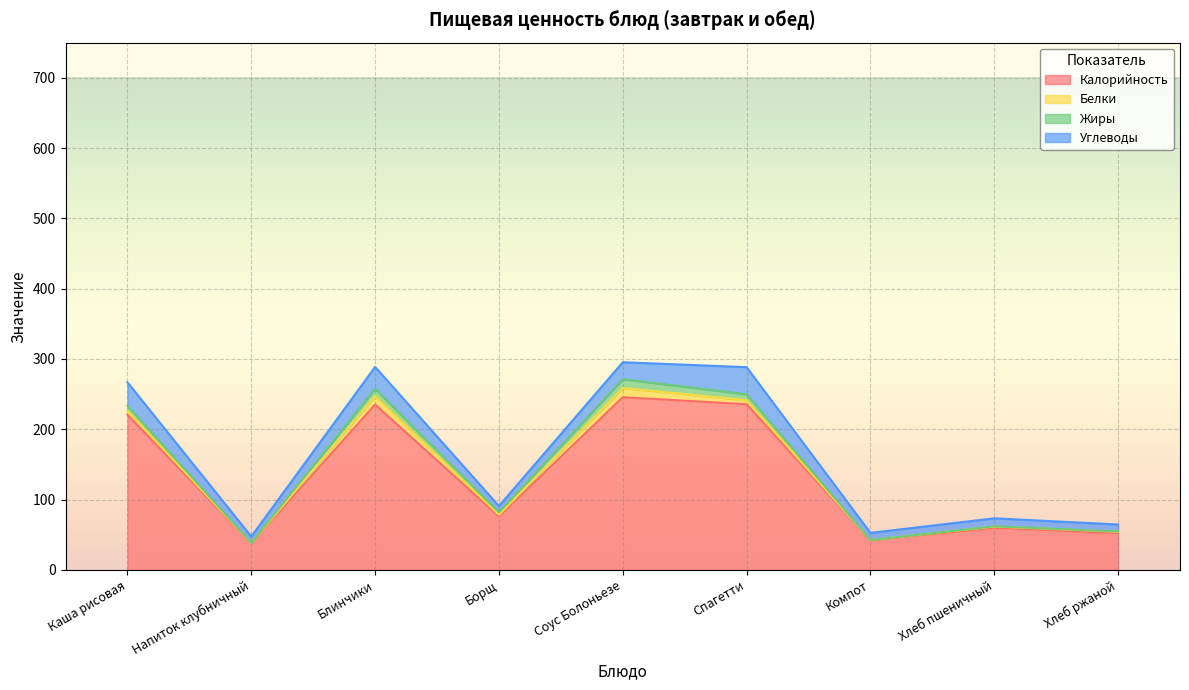

What is the greatest value displayed?

245.6